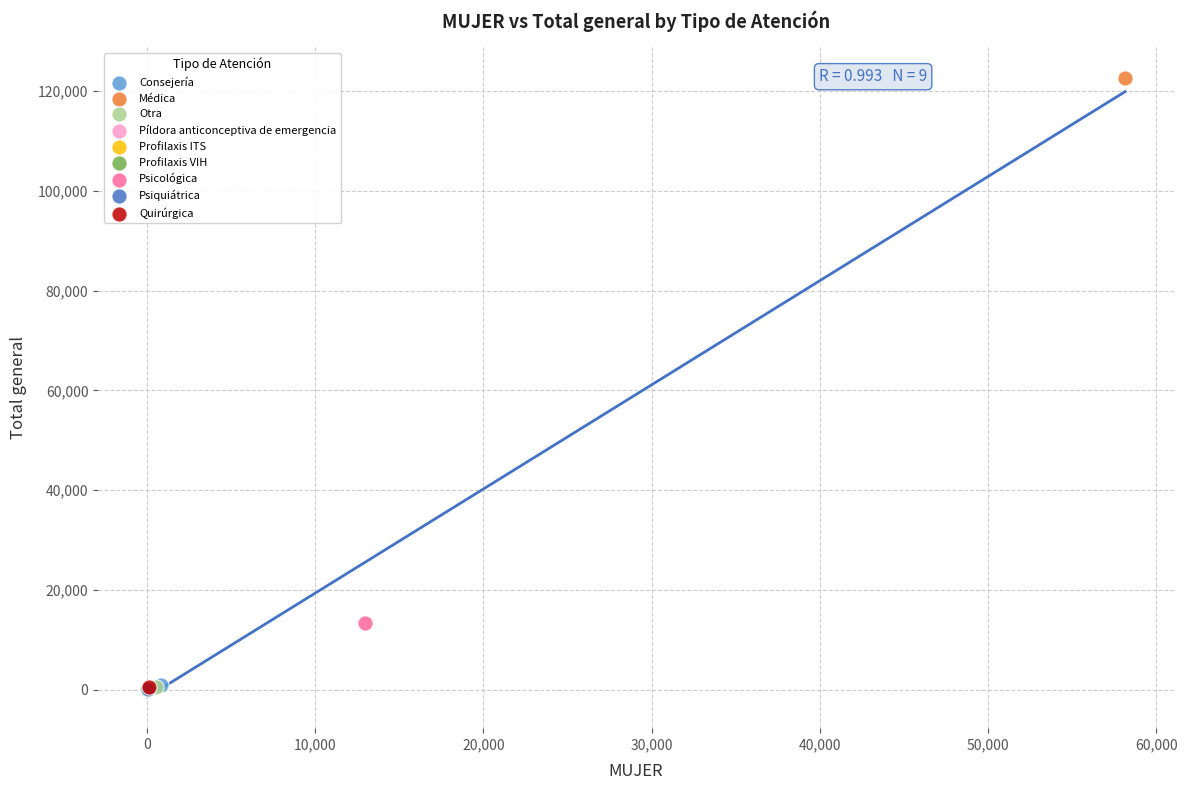

What are all the series names shown in the legend?

Consejería, Médica, Otra, Píldora anticonceptiva de emergencia, Profilaxis ITS, Profilaxis VIH, Psicológica, Psiquiátrica, Quirúrgica